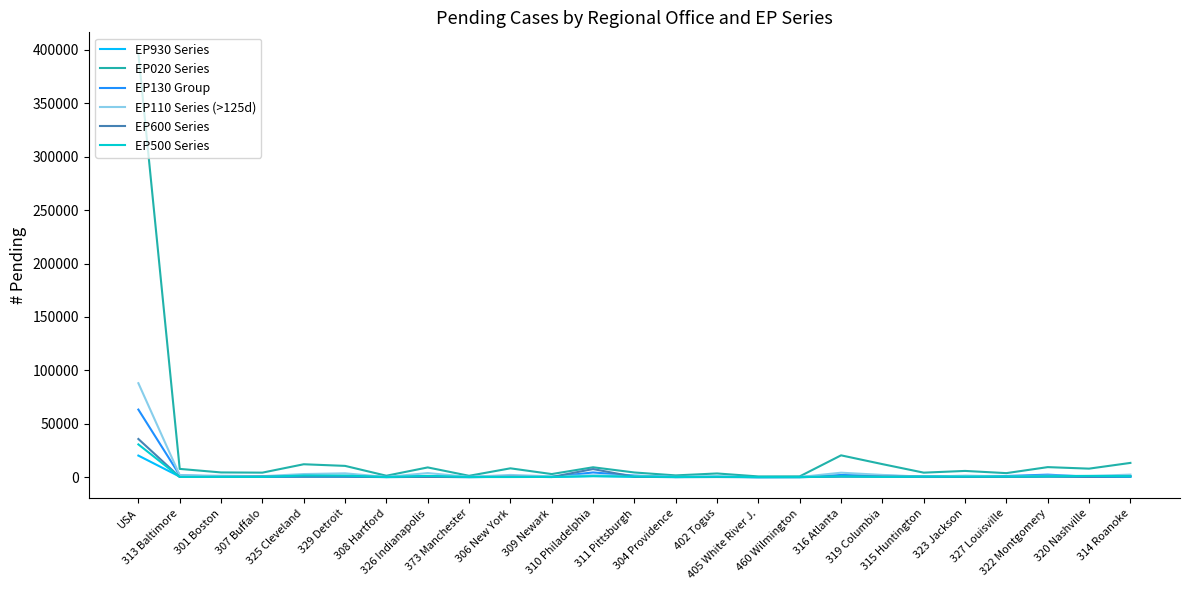

How many values in the EP930 Series series are below 271?

12